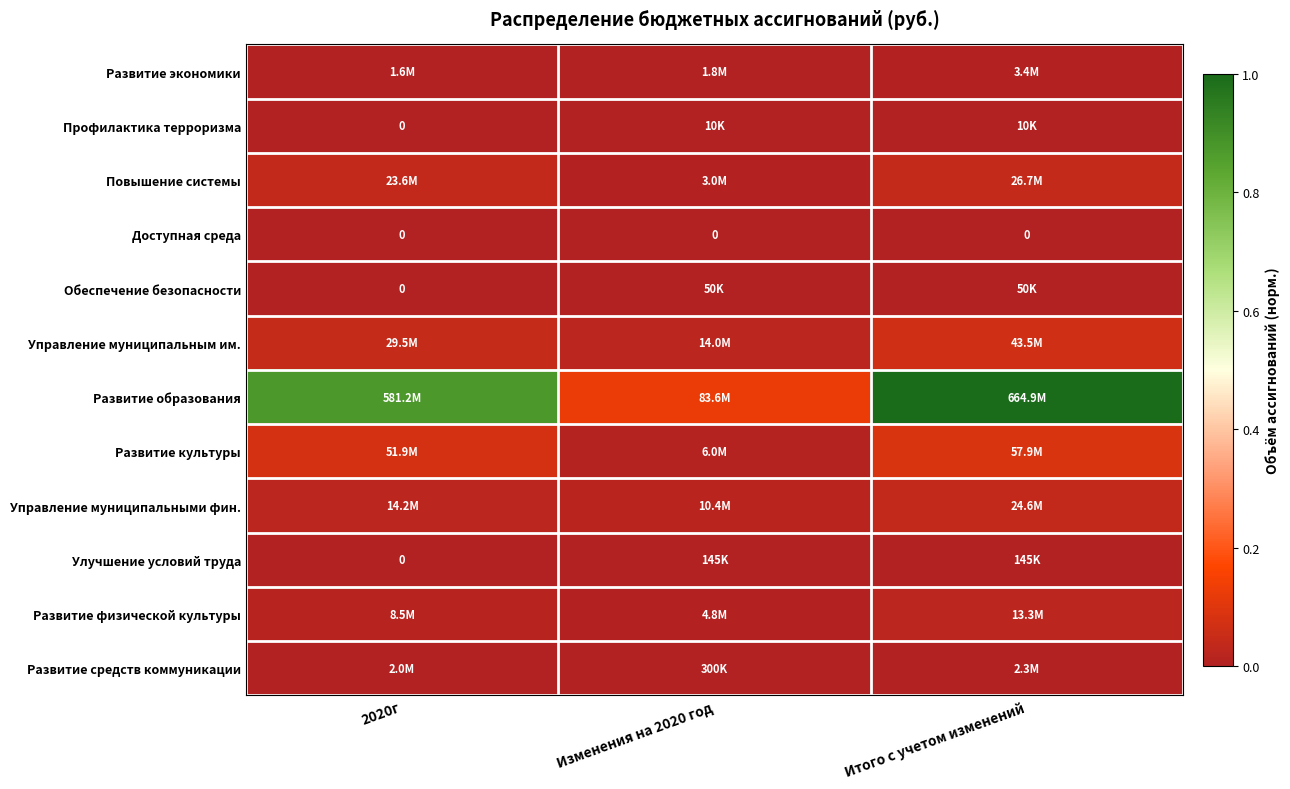

Count the Управление муниципальным им. values in the range 0 to 1.

3